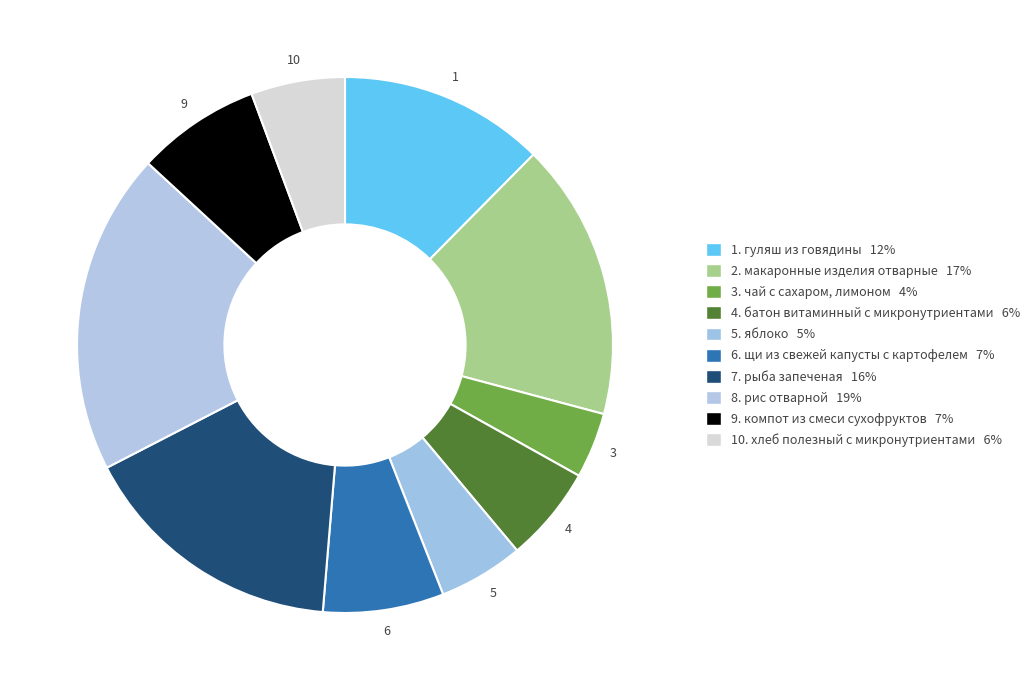

How many segments does this pie chart have?

10